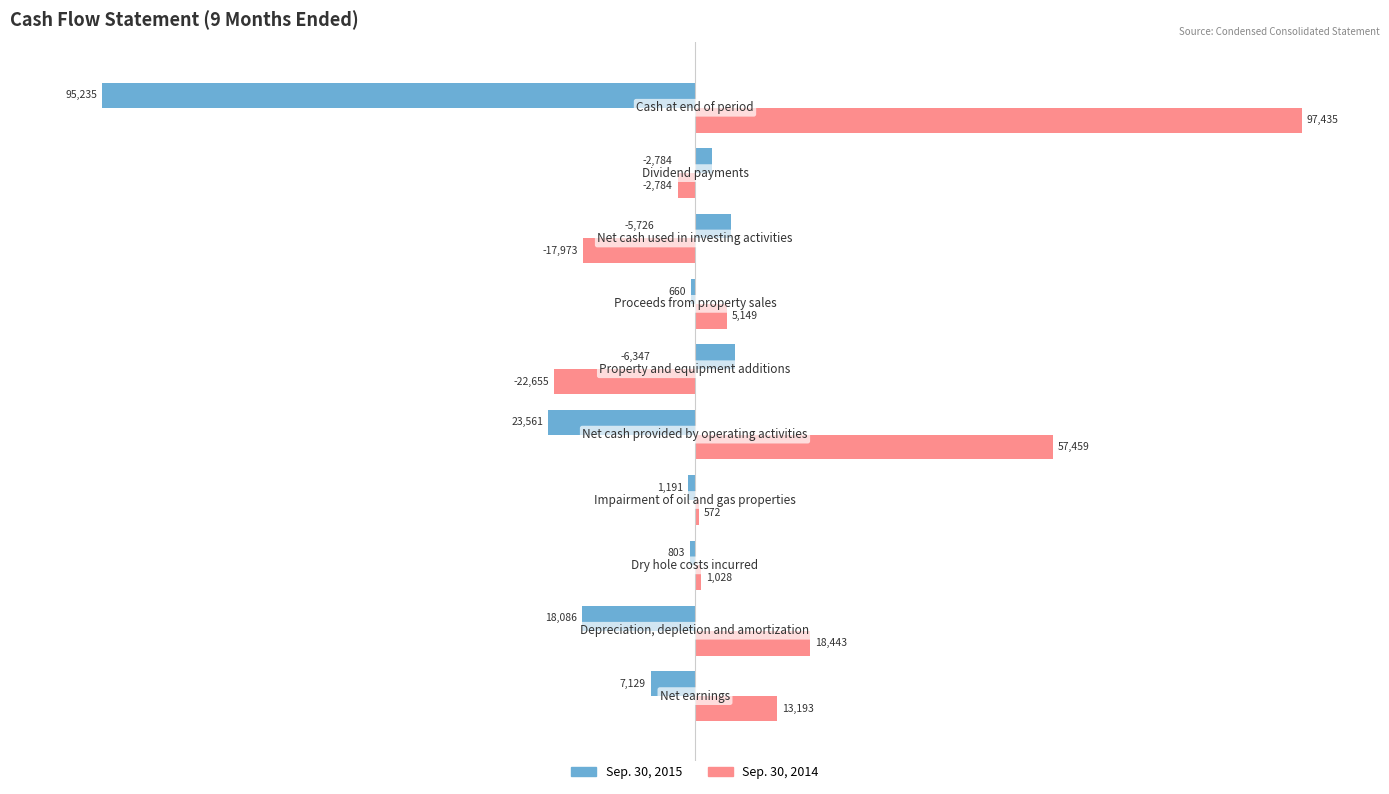

What is the average value of the Sep. 30, 2014 series?

14987